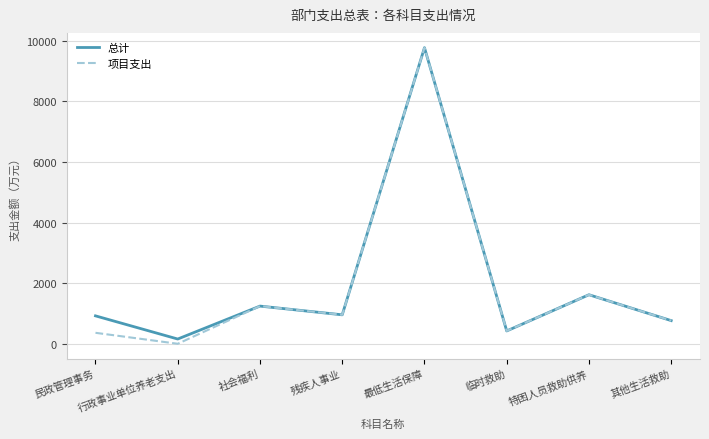

Which category has the highest value in the 项目支出 series?

最低生活保障